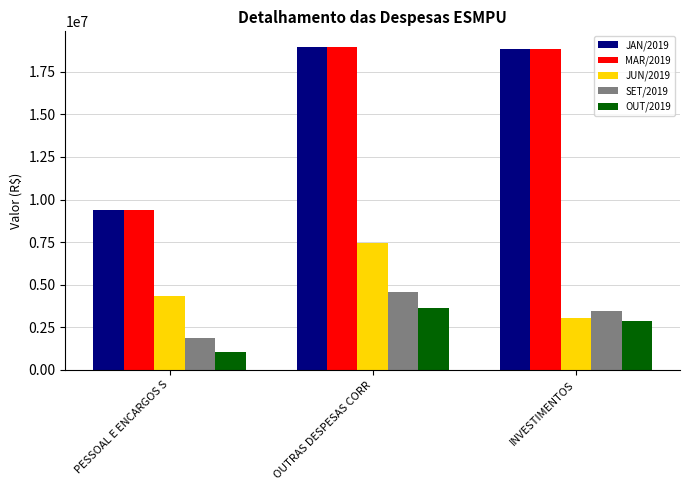

How many bars are there in total?

15